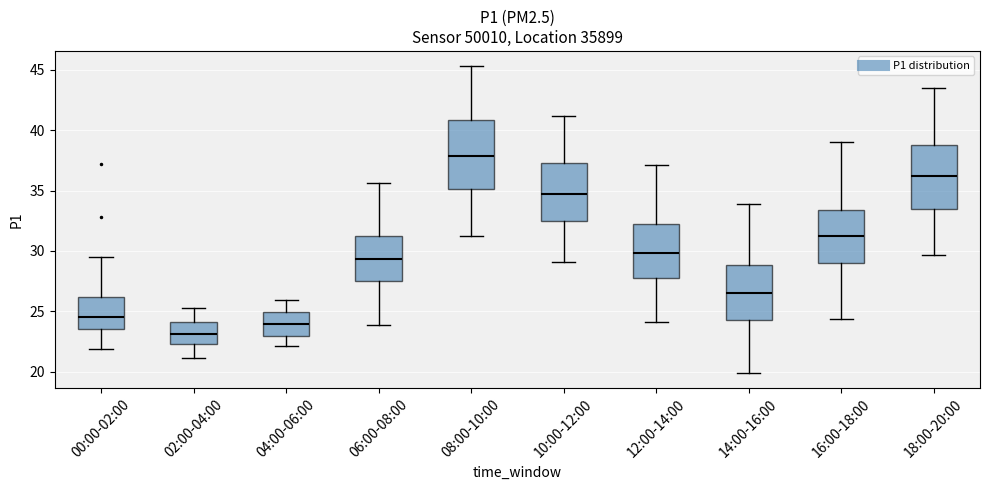

Which box has the highest median line?

08:00-10:00